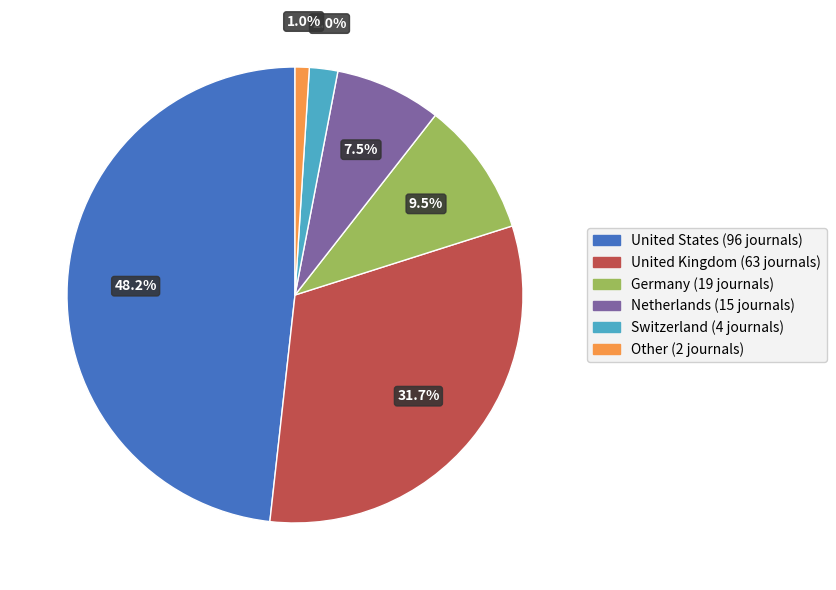

Does United Kingdom represent more than half of the total?

No